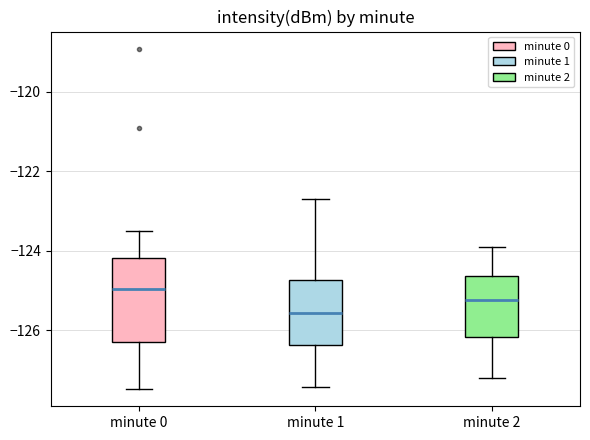

Which box's median line is the highest?

minute 0